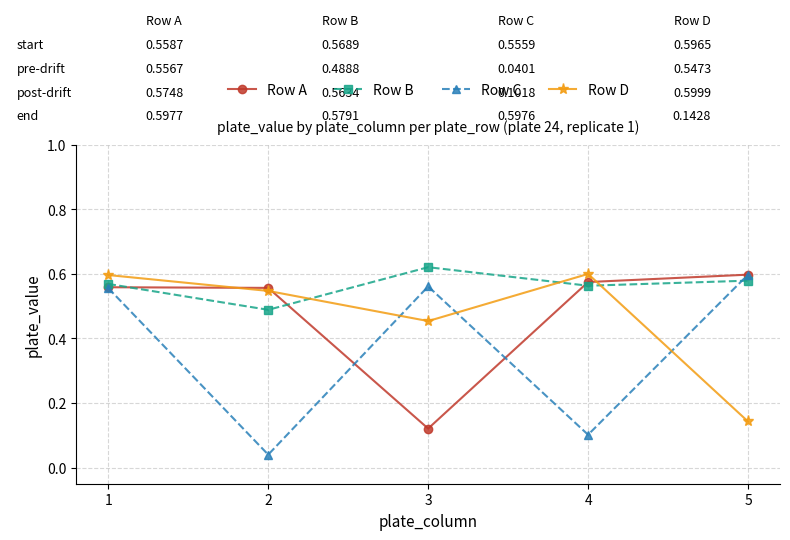

What is the sum of all Row A values?

2.4